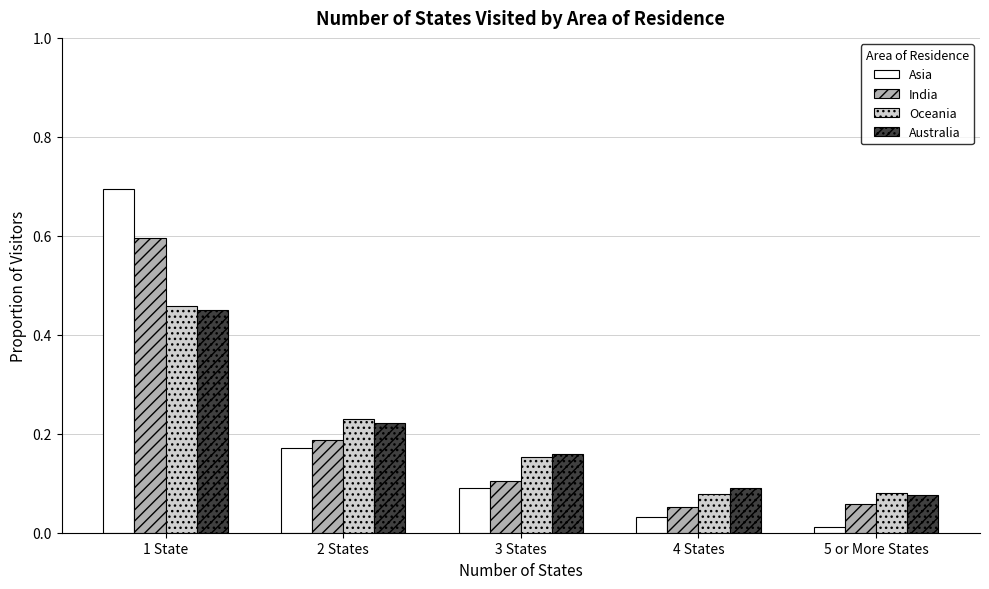

Which series has the largest range (max minus min)?

Asia